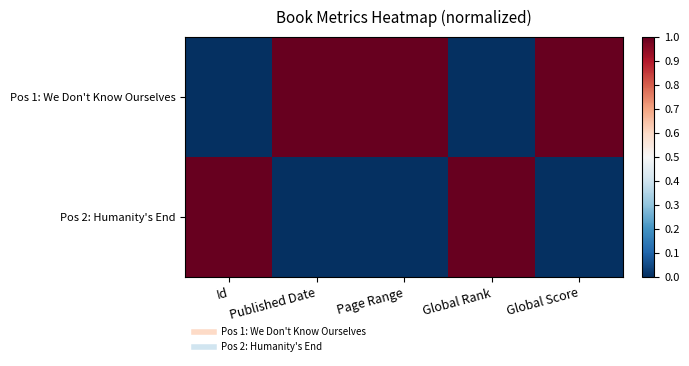

Reading right to left, extract all data points from this chart.

Pos 1: We Don't Know Ourselves: Global Score=1	Global Rank=0	Page Range=1	Published Date=1	Id=0
Pos 2: Humanity's End: Global Score=0	Global Rank=1	Page Range=0	Published Date=0	Id=1